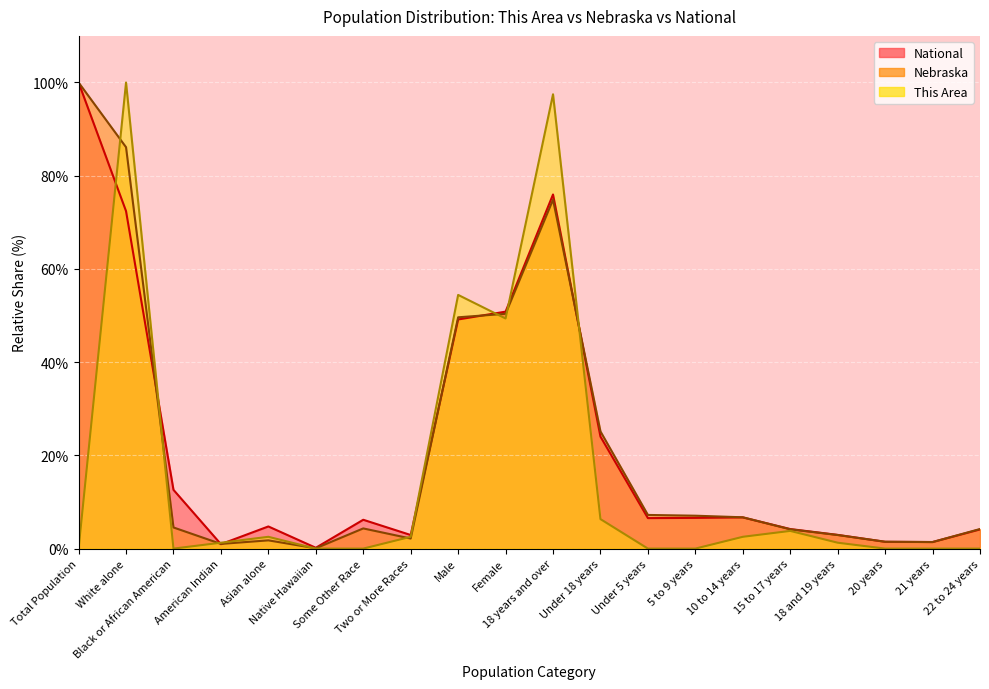

What is the sum of all Nebraska values?

435.1